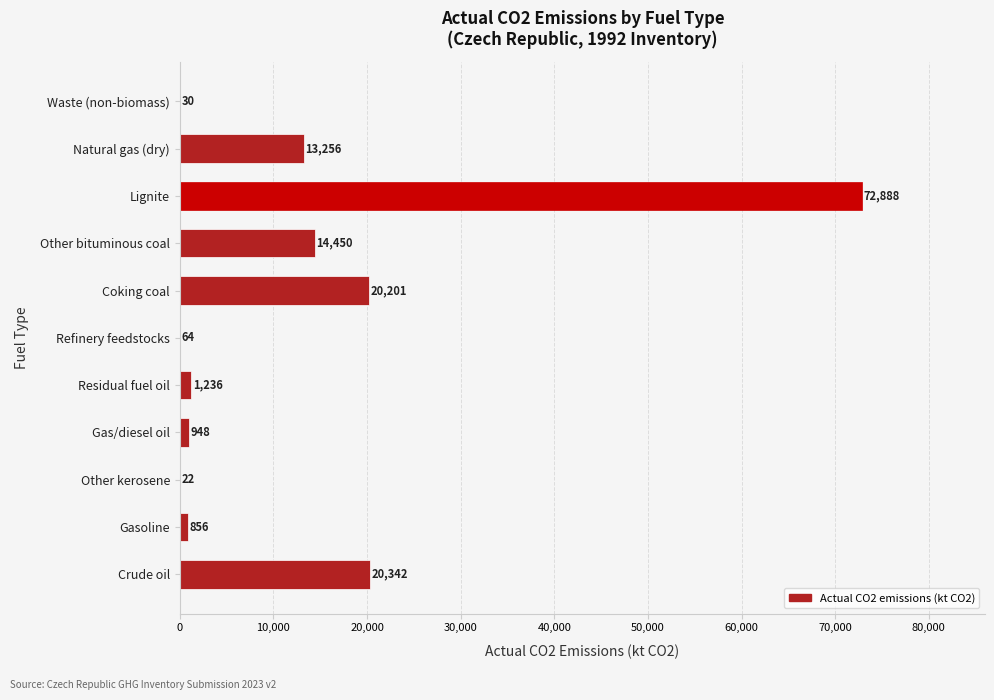

Are the bars horizontal?

Yes